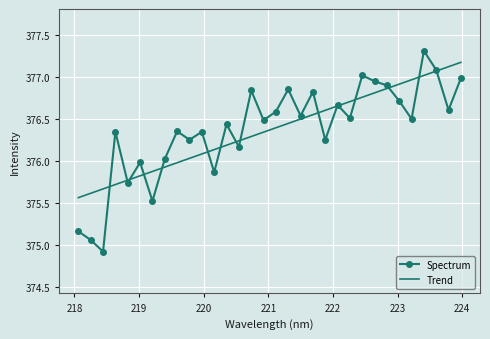

What is the minimum value for Spectrum?

374.9